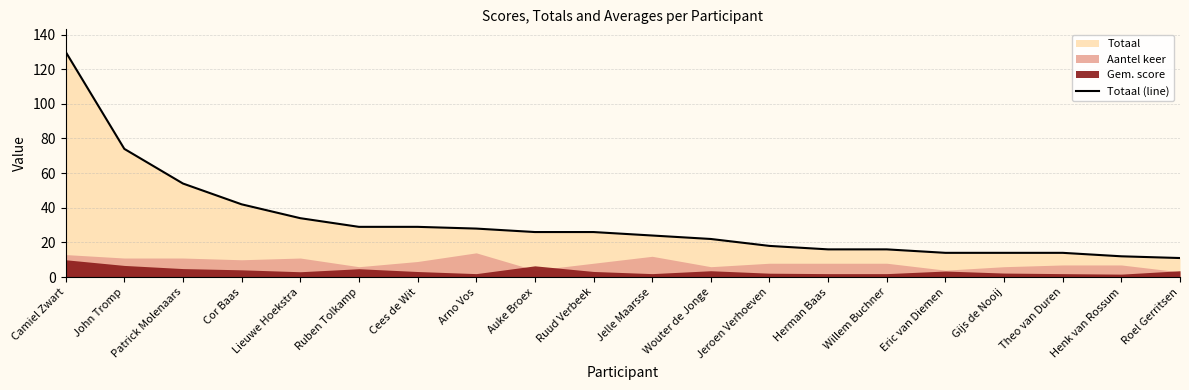

Reading left to right, what are all the values shown in this chart?

Camiel Zwart=130	John Tromp=74	Patrick Molenaars=54	Cor Baas=42	Lieuwe Hoekstra=34	Ruben Tolkamp=29	Cees de Wit=29	Arno Vos=28	Auke Broex=26	Ruud Verbeek=26	Jelle Maarsse=24	Wouter de Jonge=22	Jeroen Verhoeven=18	Herman Baas=16	Willem Buchner=16	Eric van Diemen=14	Gijs de Nooij=14	Theo van Duren=14	Henk van Rossum=12	Roel Gerritsen=11